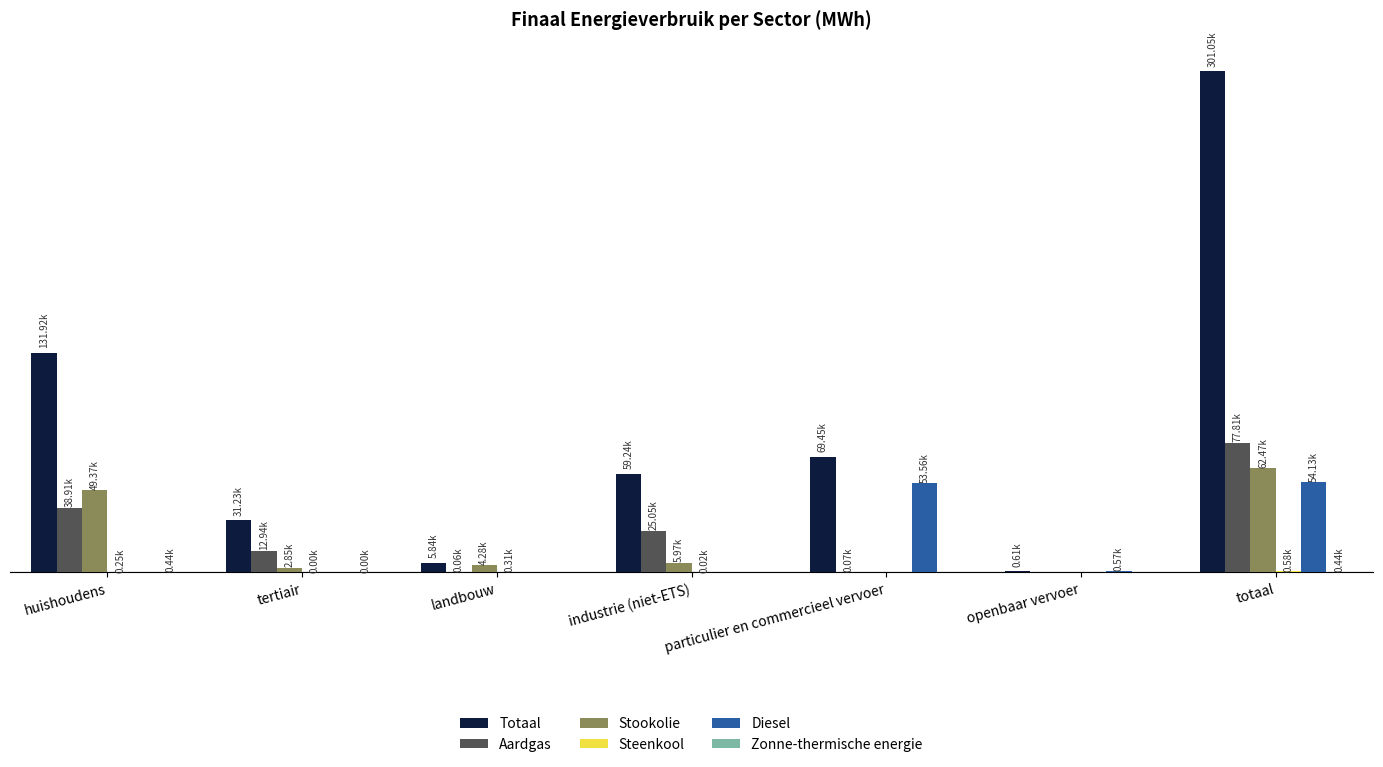

What is the label of the 7th bar from the left?

totaal